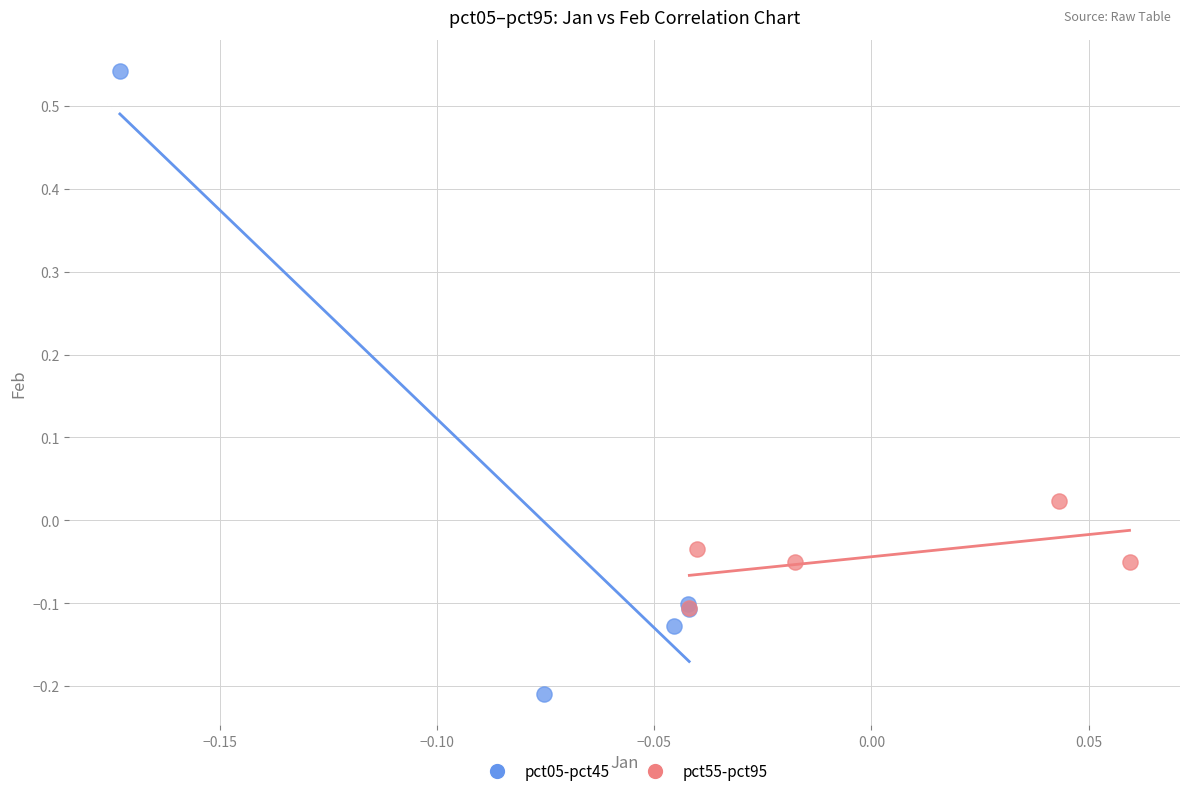

Which series contains the lowest Y value?

pct05-pct45